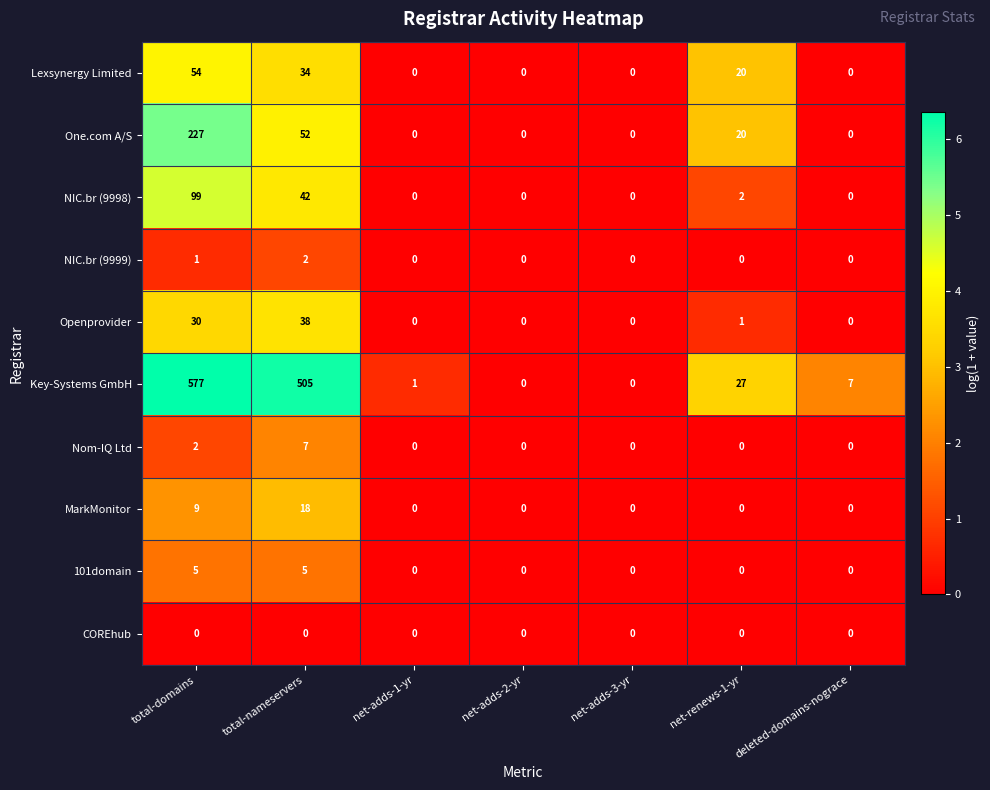

What is the sum of all Nom-IQ Ltd values?

9